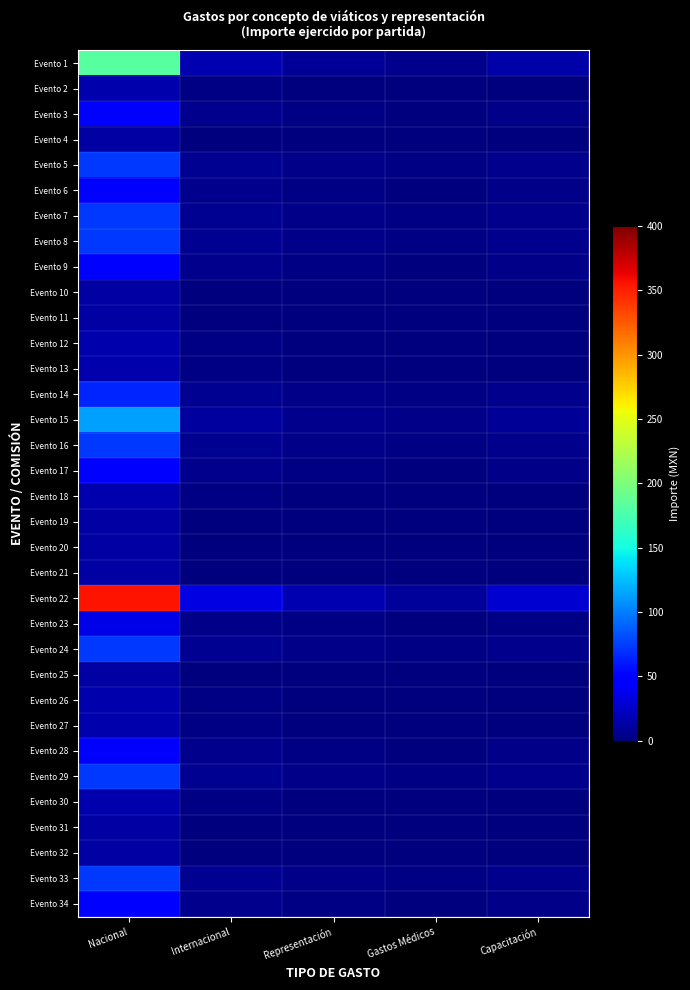

Which series has the largest total across all categories?

Evento 22